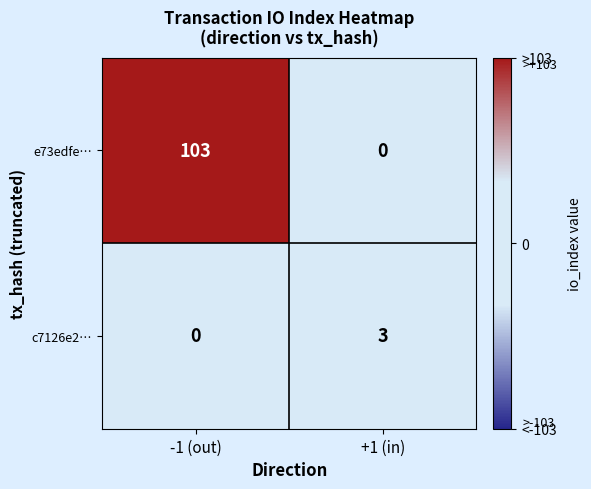

Where is e73edfe… nearest to the value 51?

+1 (in)